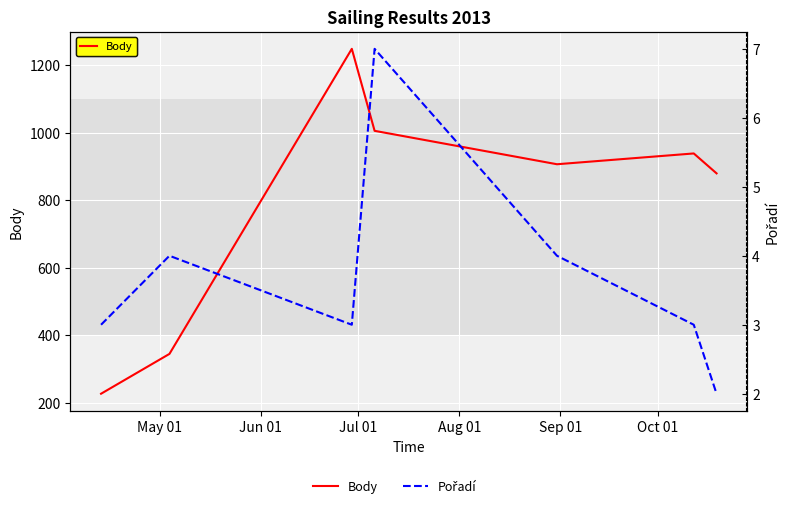

What is the lowest value of the Body series?

226